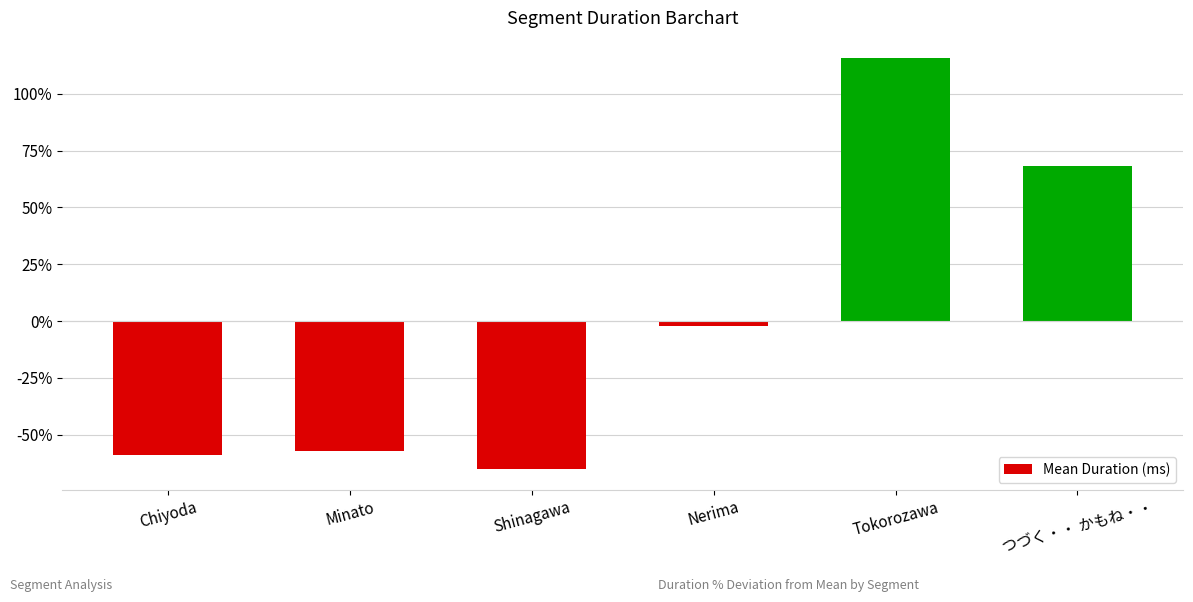

What is the label of the 5th bar from the right?

Minato